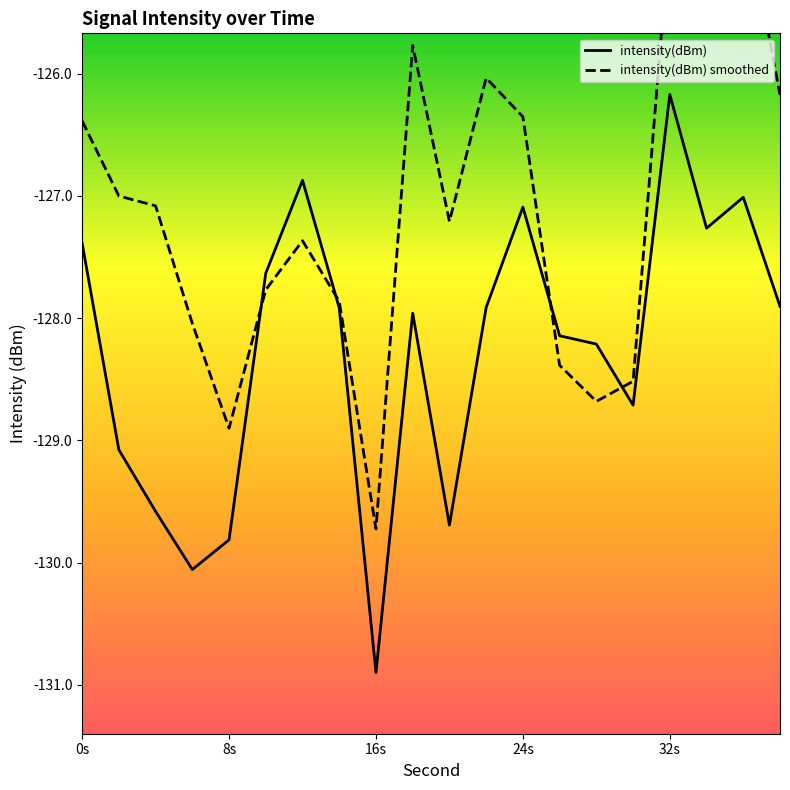

Reading left to right, extract all data points from this chart.

intensity(dBm): -127.4	-129.1	-129.6	-130.1	-129.8	-127.6	-126.9	-127.9	-130.9	-128.0	-129.7	-127.9	-127.1	-128.1	-128.2	-128.7	-126.2	-127.3	-127.0	-127.9
intensity(dBm) smoothed: -126.4	-127.0	-127.1	-128.0	-128.9	-127.8	-127.4	-127.9	-129.7	-125.8	-127.2	-126.0	-126.4	-128.4	-128.7	-128.5	-124.8	-125.0	-124.6	-126.2